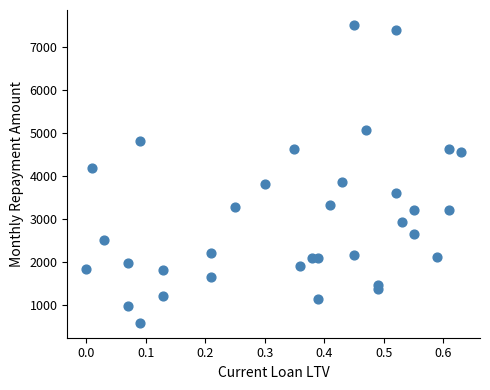

What is the range of X values (max minus min)?

0.6